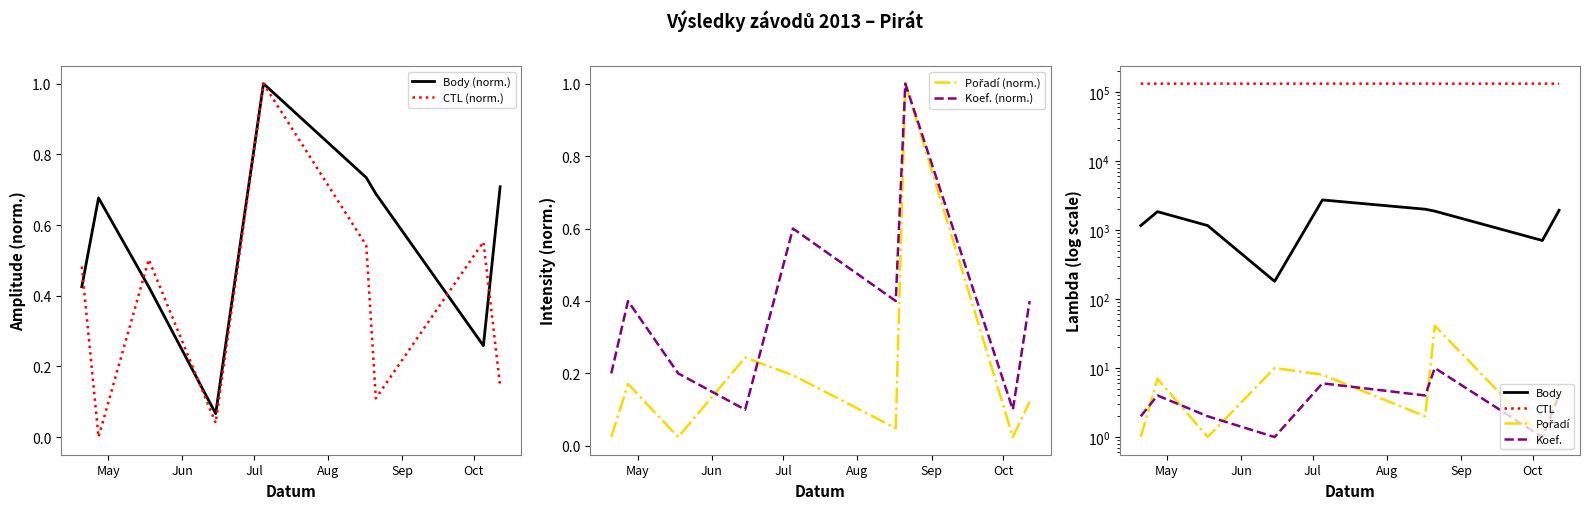

What is the maximum value for Body?

1.0